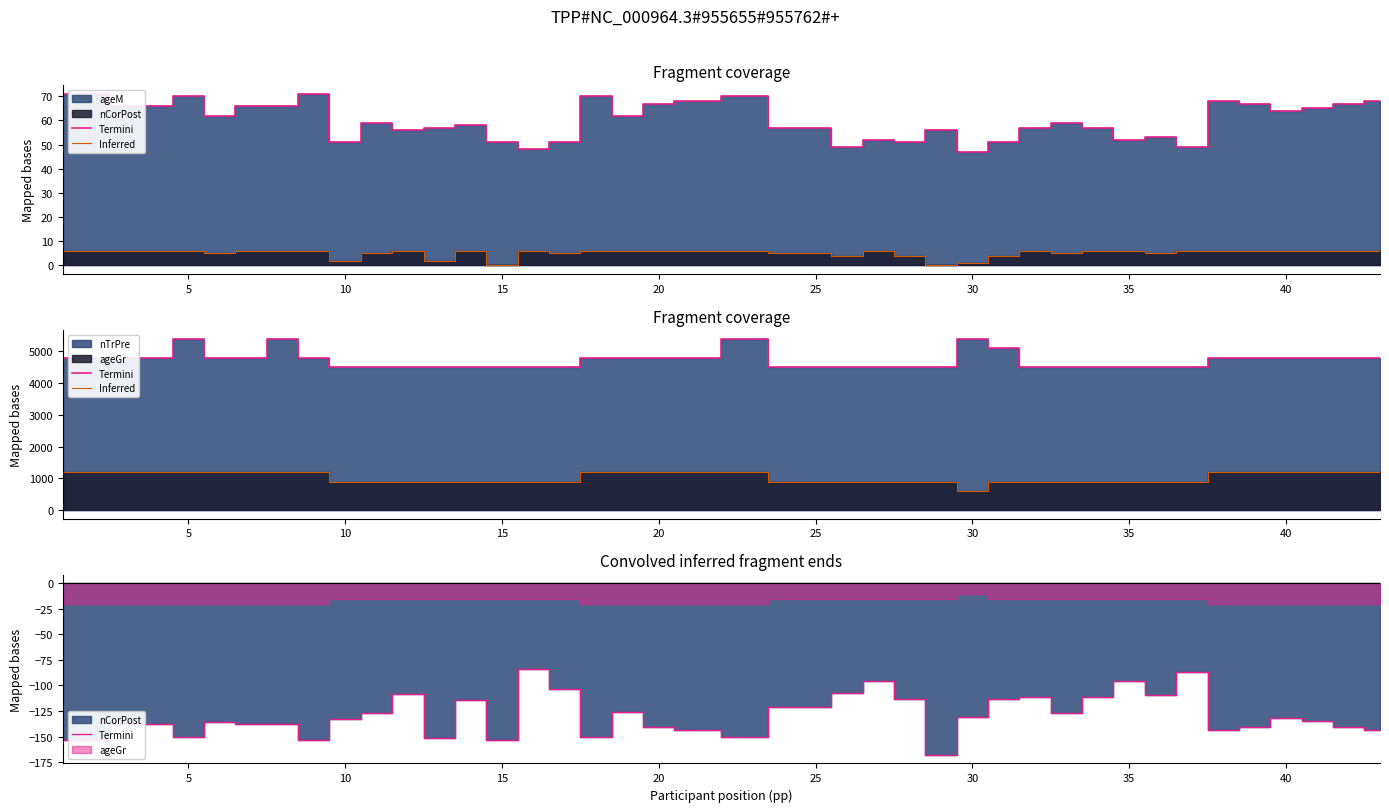

Which series has the largest range (max minus min)?

Inferred